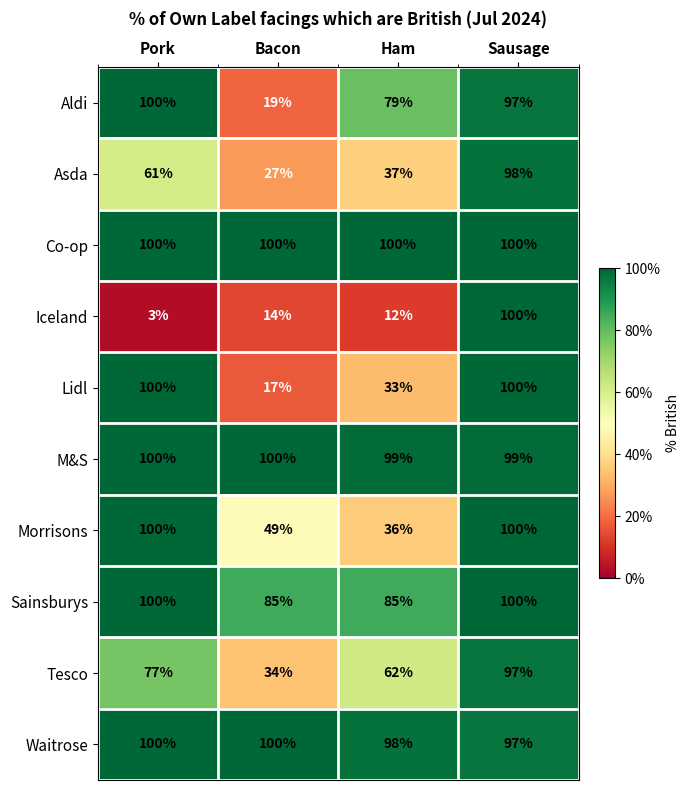

What value does the Morrisons series have at Ham, to the nearest 5?

35